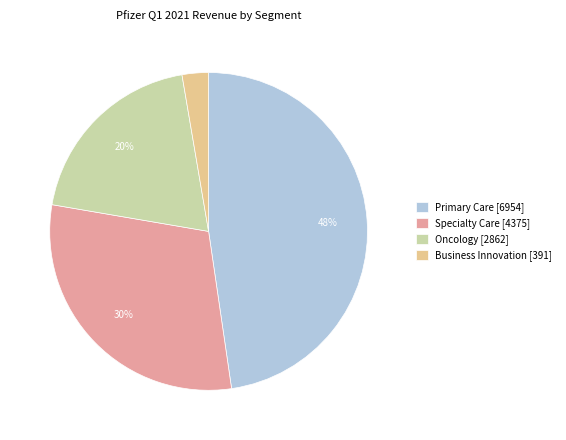

What percentage is the Specialty Care [4375] slice, to the nearest percent?

30%